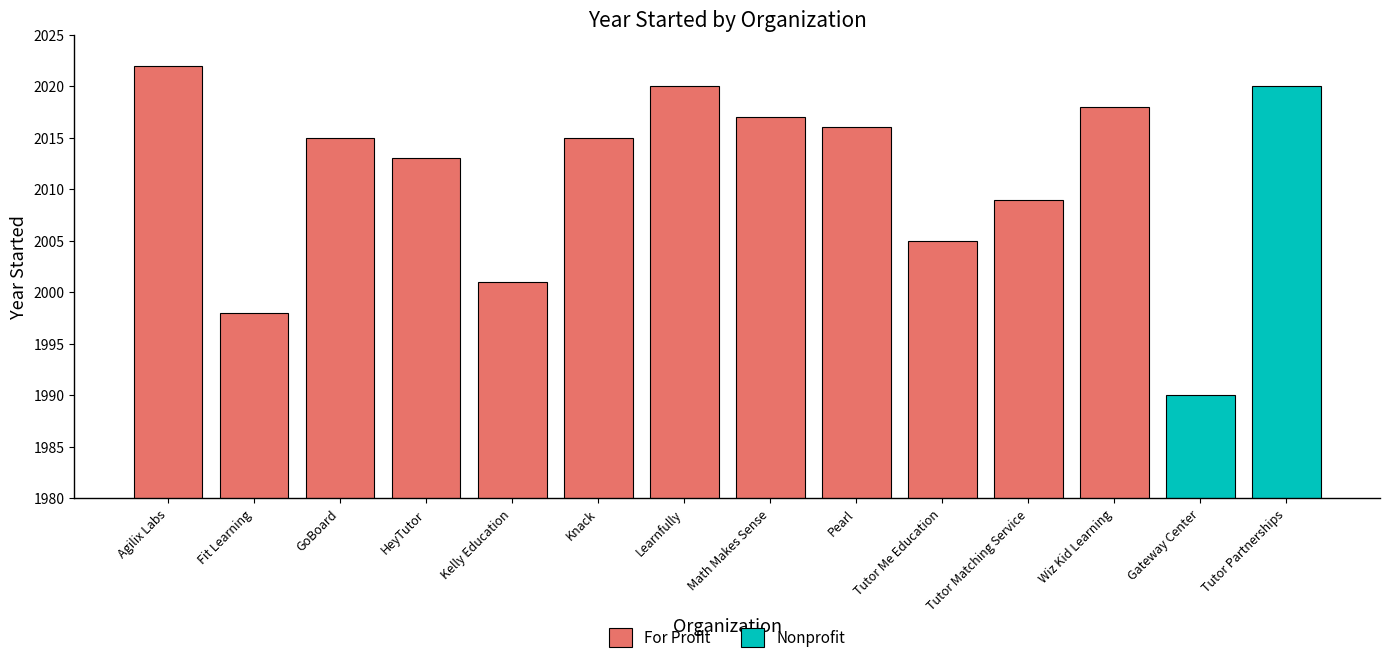

At which category is the sum across all series the highest?

Agilix Labs